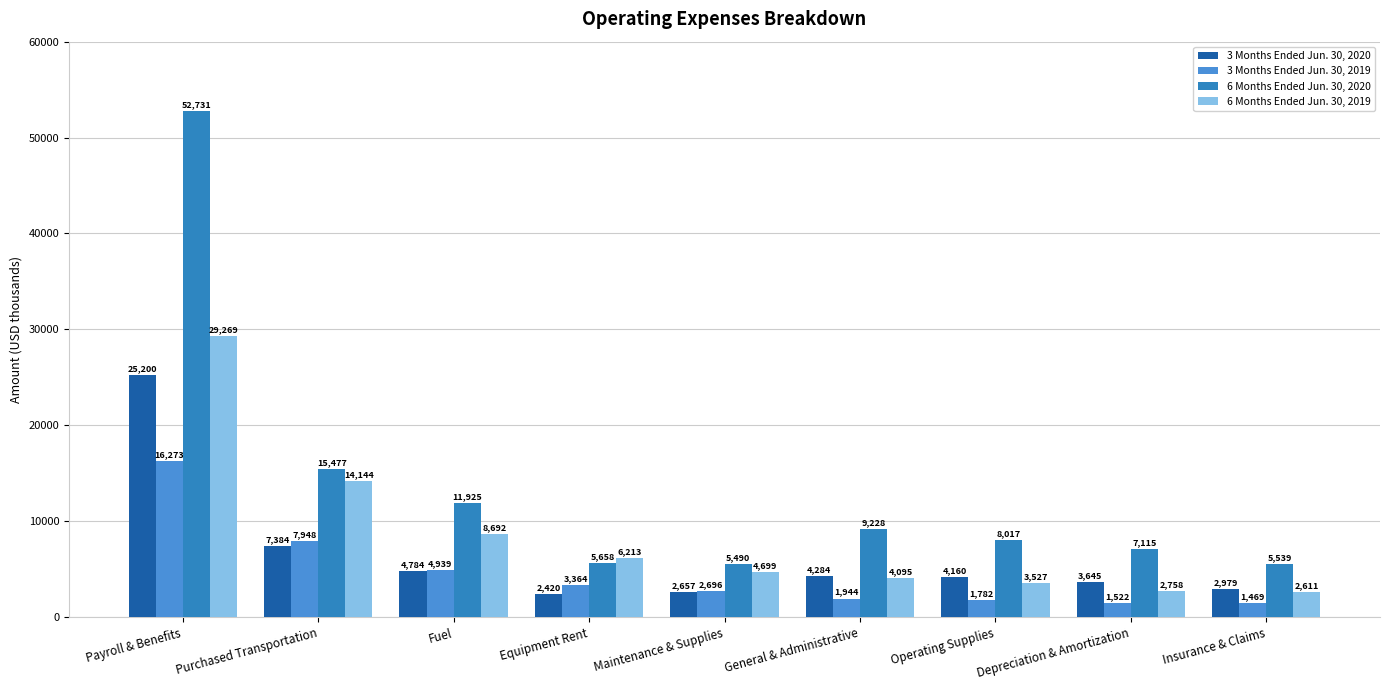

Reading left to right, transcribe all the data shown in this chart.

3 Months Ended Jun. 30, 2020: Payroll & Benefits=25200	Purchased Transportation=7384	Fuel=4784	Equipment Rent=2420	Maintenance & Supplies=2657	General & Administrative=4284	Operating Supplies=4160	Depreciation & Amortization=3645	Insurance & Claims=2979
3 Months Ended Jun. 30, 2019: Payroll & Benefits=16273	Purchased Transportation=7948	Fuel=4939	Equipment Rent=3364	Maintenance & Supplies=2696	General & Administrative=1944	Operating Supplies=1782	Depreciation & Amortization=1522	Insurance & Claims=1469
6 Months Ended Jun. 30, 2020: Payroll & Benefits=52731	Purchased Transportation=15477	Fuel=11925	Equipment Rent=5658	Maintenance & Supplies=5490	General & Administrative=9228	Operating Supplies=8017	Depreciation & Amortization=7115	Insurance & Claims=5539
6 Months Ended Jun. 30, 2019: Payroll & Benefits=29269	Purchased Transportation=14144	Fuel=8692	Equipment Rent=6213	Maintenance & Supplies=4699	General & Administrative=4095	Operating Supplies=3527	Depreciation & Amortization=2758	Insurance & Claims=2611